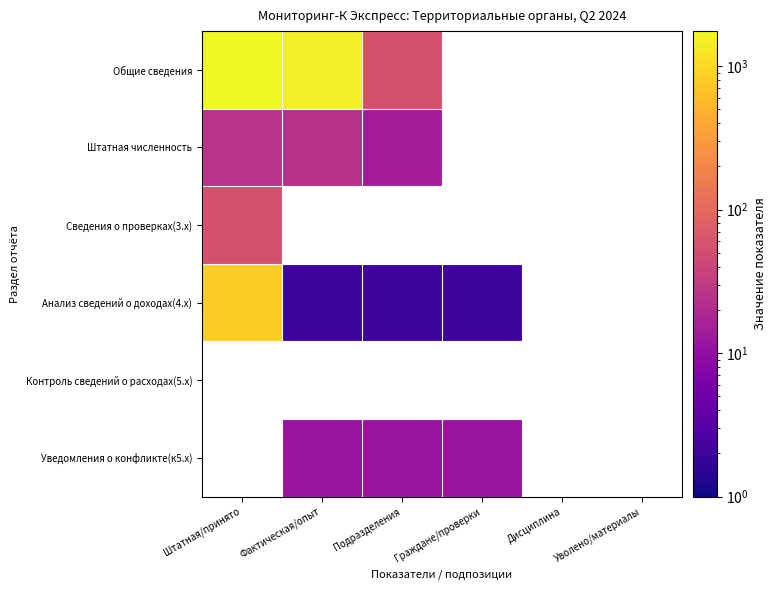

How many distinct data groups are displayed?

6